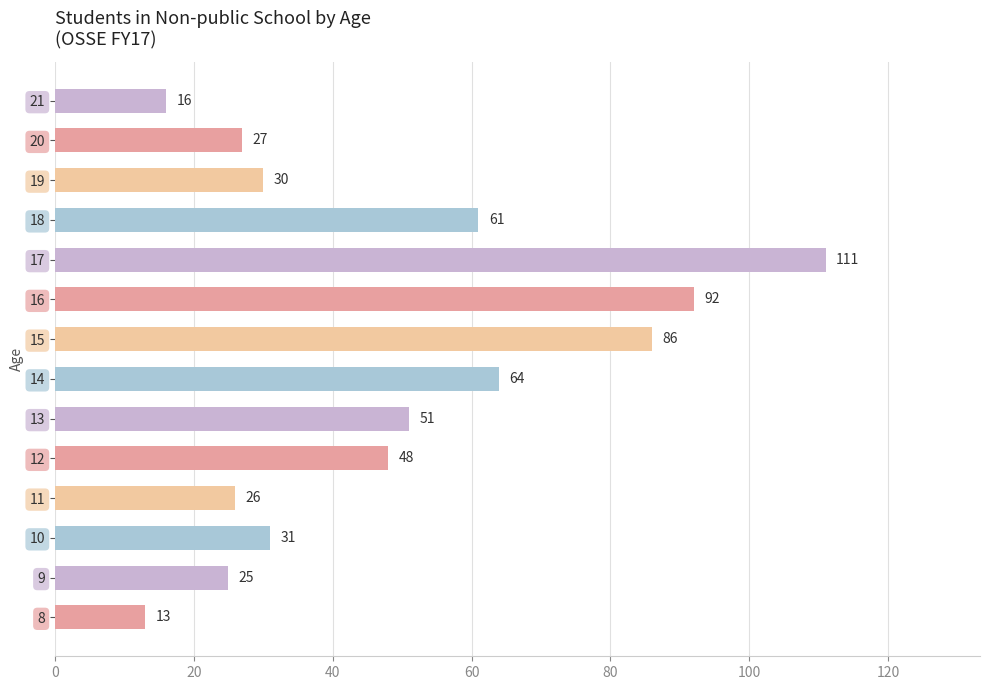

Reading bottom to top, transcribe all the data shown in this chart.

8=13	9=25	10=31	11=26	12=48	13=51	14=64	15=86	16=92	17=111	18=61	19=30	20=27	21=16